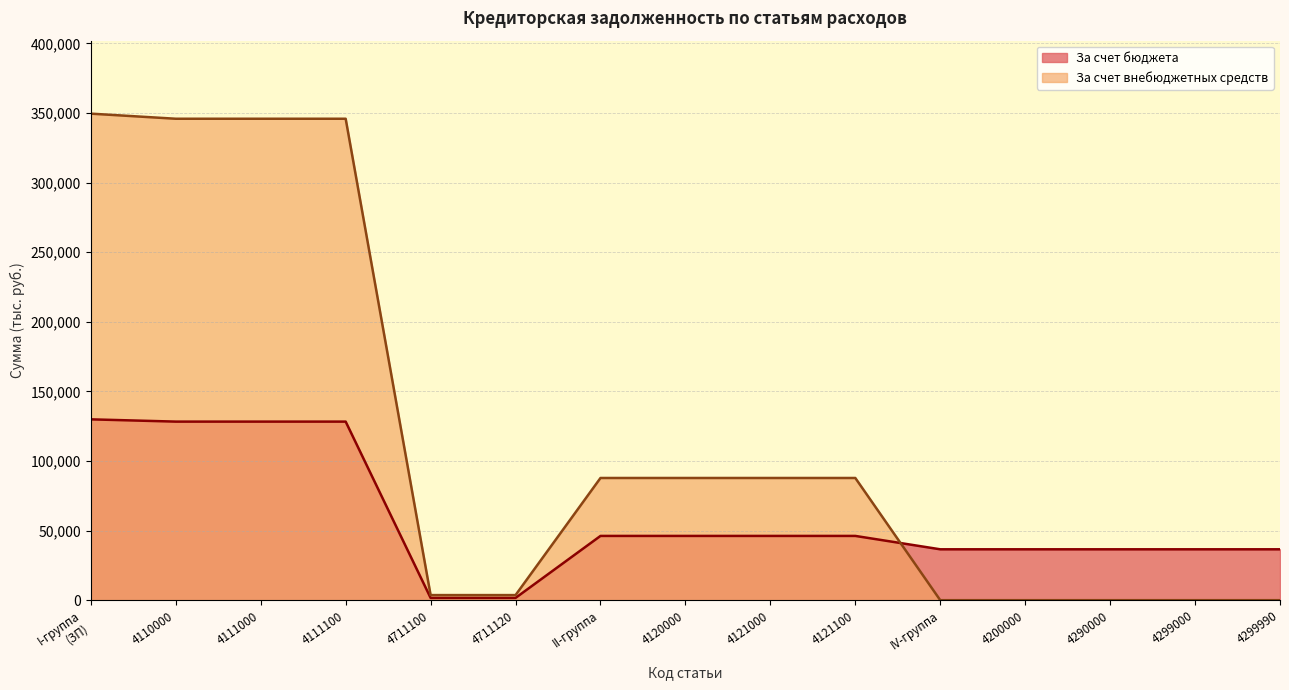

Reading right to left, transcribe all the data shown in this chart.

За счет бюджета: 4299990=36550.5	4299000=36550.5	4290000=36550.5	4200000=36550.5	IV-группа=36550.5	4121100=46159.3	4121000=46159.3	4120000=46159.3	II-группа=46159.3	4711120=1627.0	4711100=1627.0	4111100=128271.7	4111000=128271.7	4110000=128271.7	I-группа
(ЗП)=129898.7
За счет внебюджетных средств: 4299990=0.0	4299000=0.0	4290000=0.0	4200000=0.0	IV-группа=0.0	4121100=87782.4	4121000=87782.4	4120000=87782.4	II-группа=87782.4	4711120=3661.7	4711100=3661.7	4111100=345831.3	4111000=345831.3	4110000=345831.3	I-группа
(ЗП)=349493.0